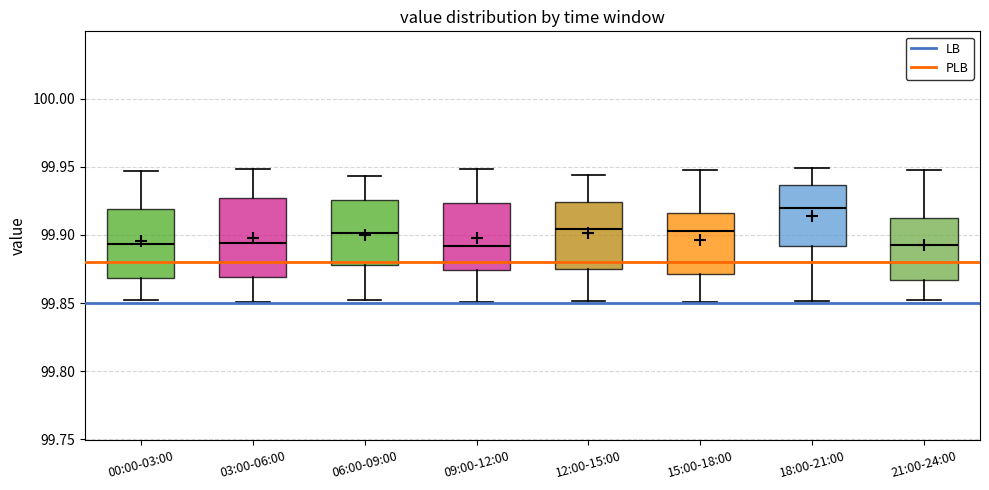

Reading left to right, transcribe this box plot: for each box, give where its median line is, the range the box spans, and where its two whiskers end, as read against the y-axis. The values are not printed on the chart, so give them approximately, as read against the axis.

00:00-03:00: median 99.895, box 99.870 to 99.920, whiskers 99.850 to 99.945
03:00-06:00: median 99.895, box 99.870 to 99.925, whiskers 99.850 to 99.950
06:00-09:00: median 99.900, box 99.880 to 99.925, whiskers 99.855 to 99.945
09:00-12:00: median 99.890, box 99.875 to 99.925, whiskers 99.850 to 99.950
12:00-15:00: median 99.905, box 99.875 to 99.925, whiskers 99.850 to 99.945
15:00-18:00: median 99.905, box 99.870 to 99.915, whiskers 99.850 to 99.945
18:00-21:00: median 99.920, box 99.890 to 99.935, whiskers 99.850 to 99.950
21:00-24:00: median 99.890, box 99.865 to 99.915, whiskers 99.855 to 99.950